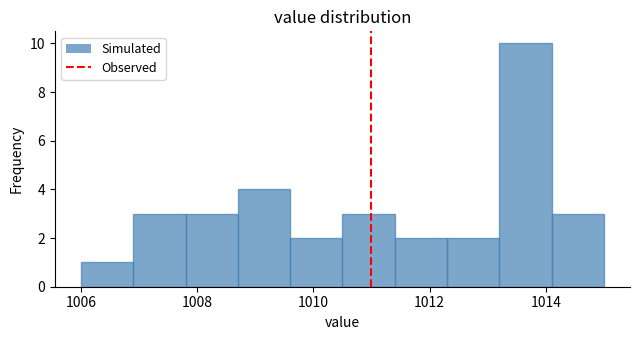

Which range on the x-axis has the tallest bar?

1013.2 to 1014.1